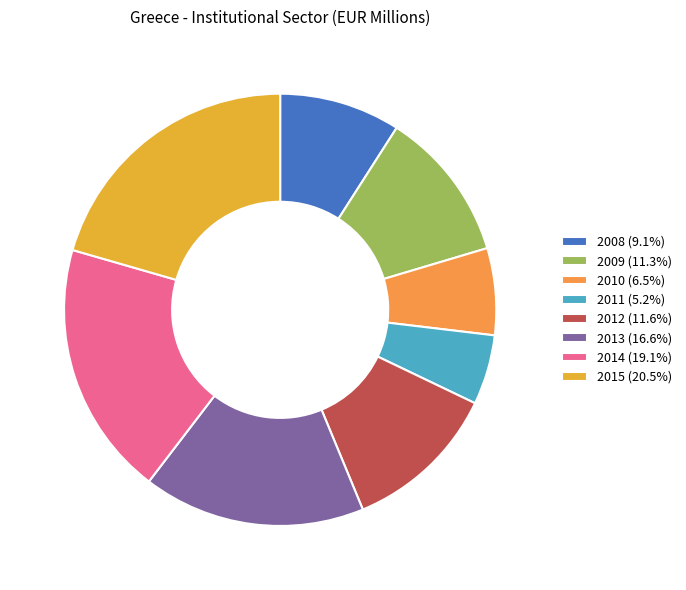

Which category has the smallest portion of the pie?

2011